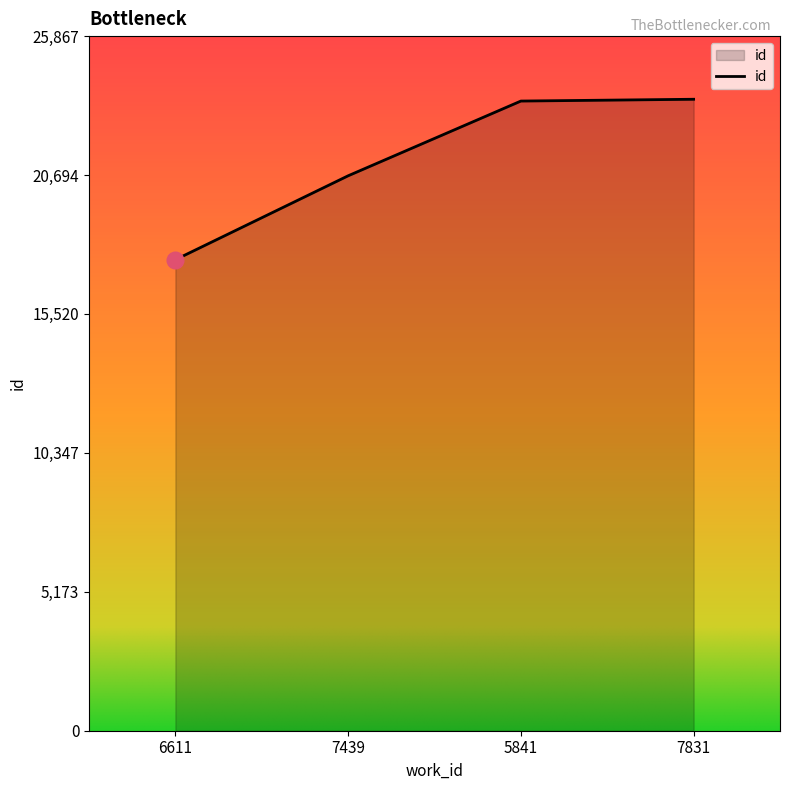

The chart shows a value of 20666 at 7439. True or false?

True